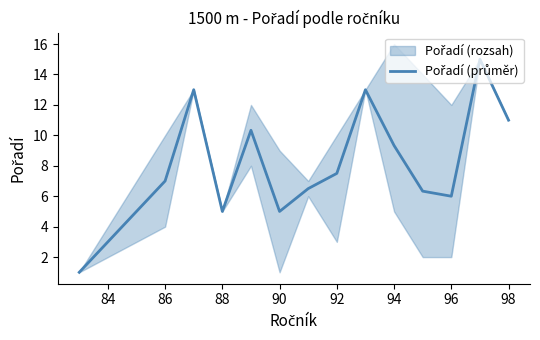

What is the average value?

8.3